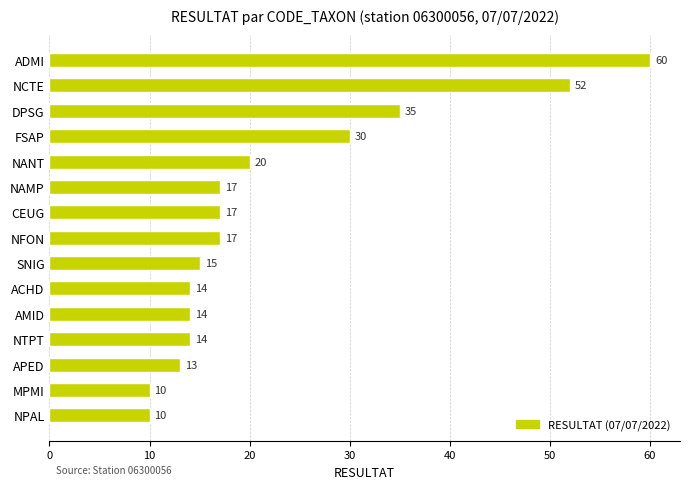

Between NPAL and NANT, which is larger?

NANT